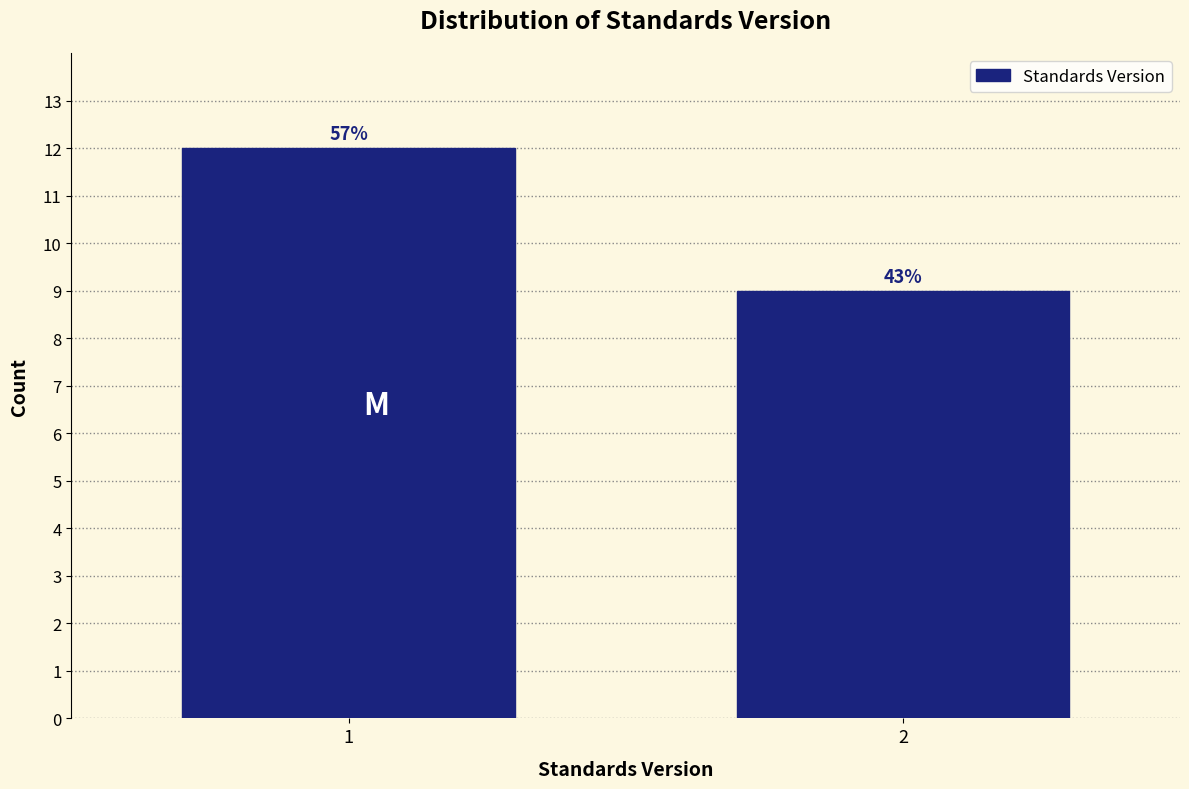

Are the bars horizontal?

No